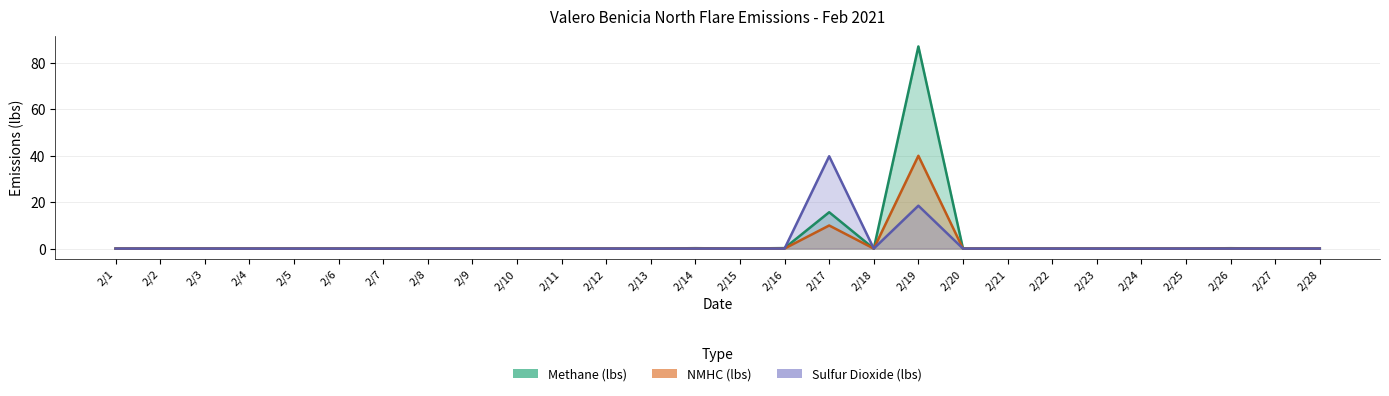

Which series has the widest spread of values?

Methane (lbs)